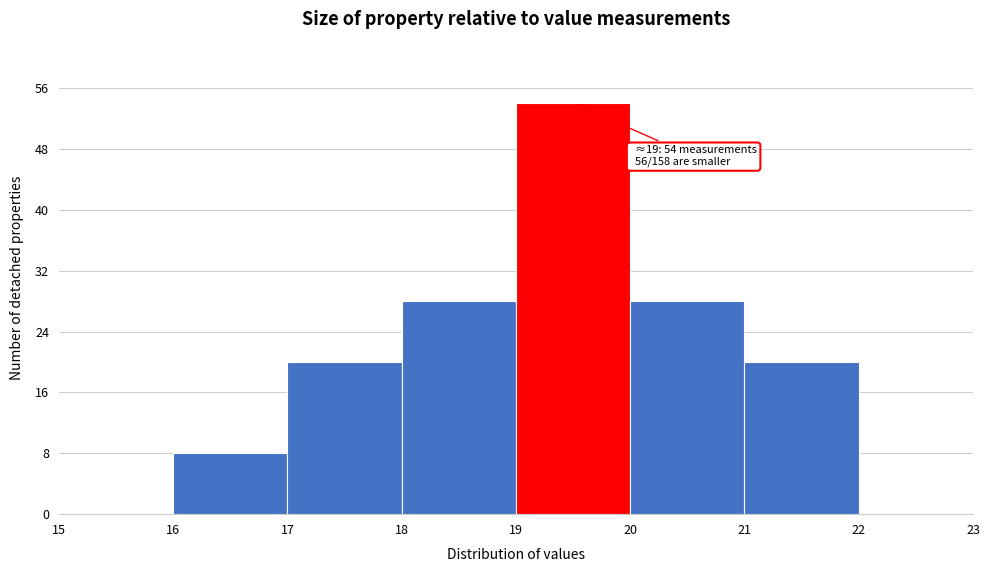

Which range on the x-axis has the tallest bar?

19 to 20